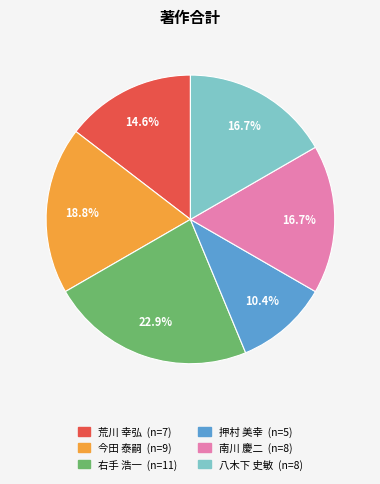

Is there any slice that represents more than half of the pie?

No